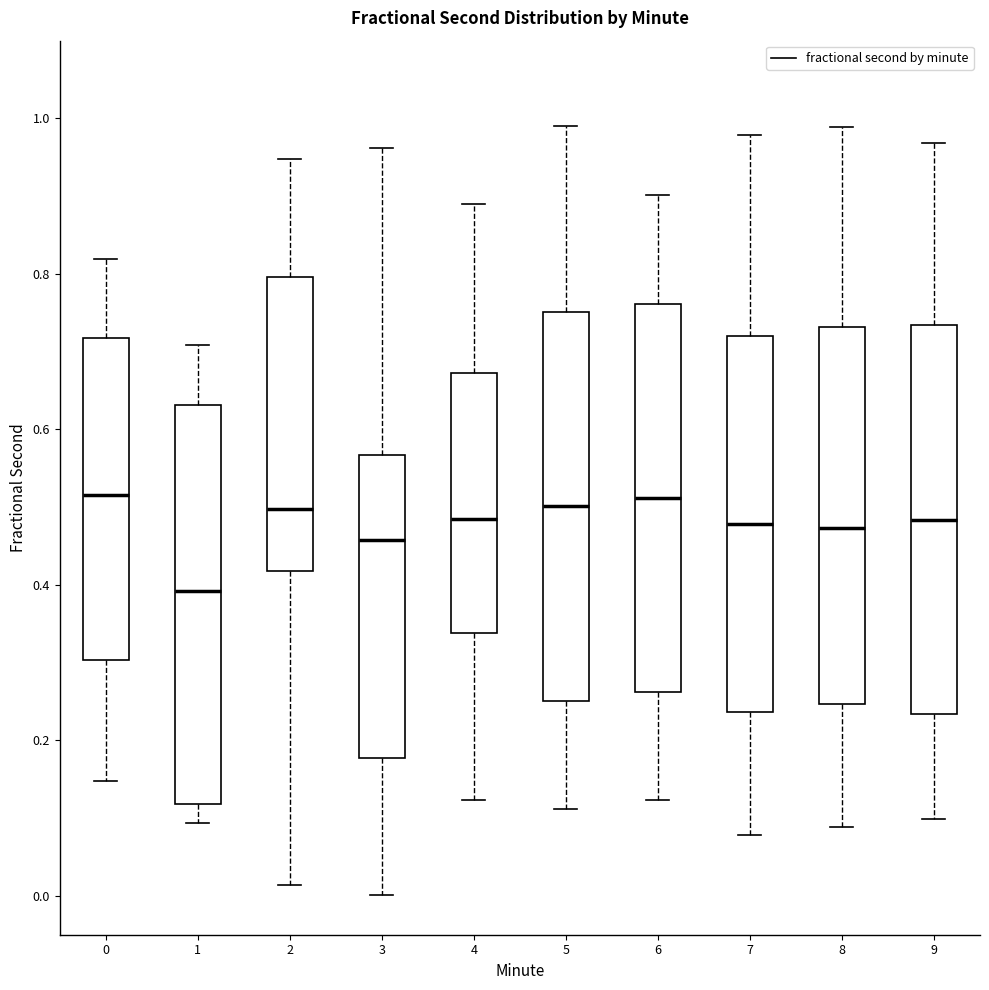

Reading left to right, read every box against the y-axis: the position of its median line, the range the box covers, and the ends of its whiskers. The values are not printed on the chart, so give them approximately, as read against the axis.

0: median 0.52, box 0.30 to 0.72, whiskers 0.14 to 0.82
1: median 0.40, box 0.12 to 0.64, whiskers 0.10 to 0.70
2: median 0.50, box 0.42 to 0.80, whiskers 0.02 to 0.94
3: median 0.46, box 0.18 to 0.56, whiskers 0.00 to 0.96
4: median 0.48, box 0.34 to 0.68, whiskers 0.12 to 0.90
5: median 0.50, box 0.26 to 0.76, whiskers 0.12 to 1.00
6: median 0.52, box 0.26 to 0.76, whiskers 0.12 to 0.90
7: median 0.48, box 0.24 to 0.72, whiskers 0.08 to 0.98
8: median 0.48, box 0.24 to 0.74, whiskers 0.08 to 0.98
9: median 0.48, box 0.24 to 0.74, whiskers 0.10 to 0.96